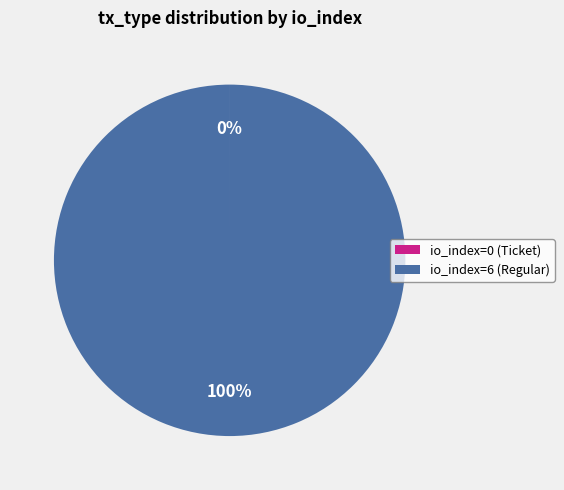

The io_index=6 (Regular) slice represents 100% of the pie. True or false?

True